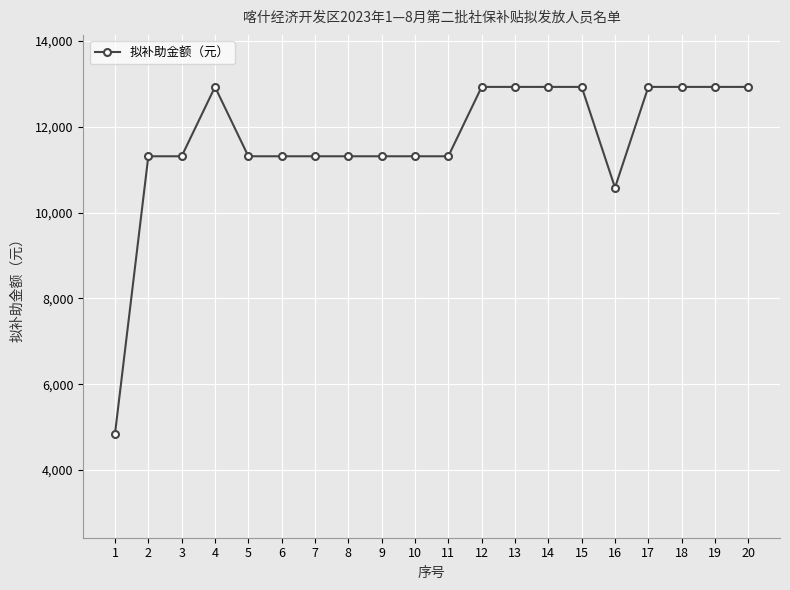

What is the value of the 5th point from the left?

11314.0